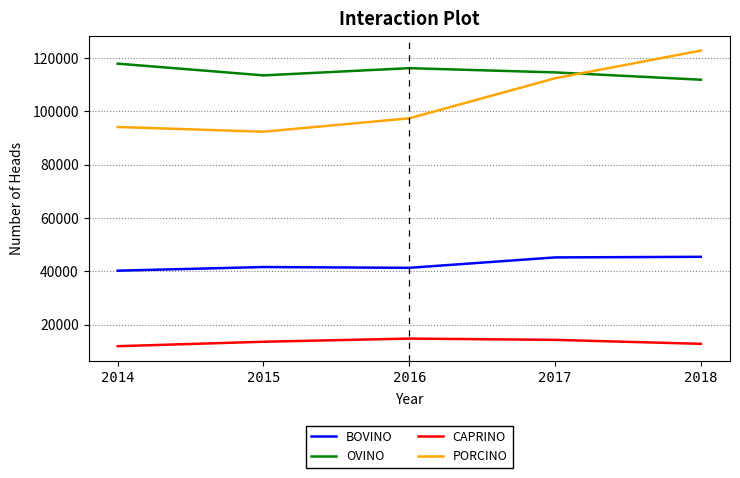

What are all the series names shown in the legend?

BOVINO, OVINO, CAPRINO, PORCINO